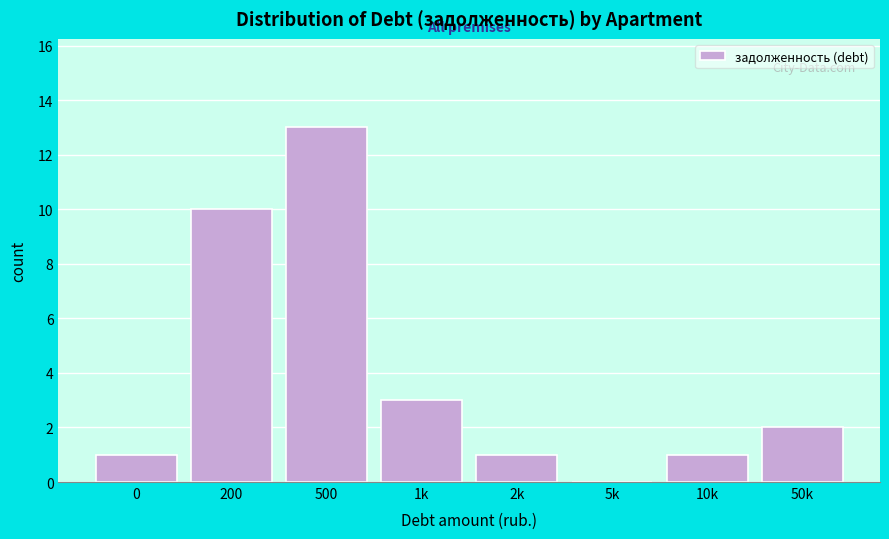

Reading left to right, transcribe all the data shown in this chart.

0=1	200=10	500=13	1k=3	2k=1	5k=0	10k=1	50k=2